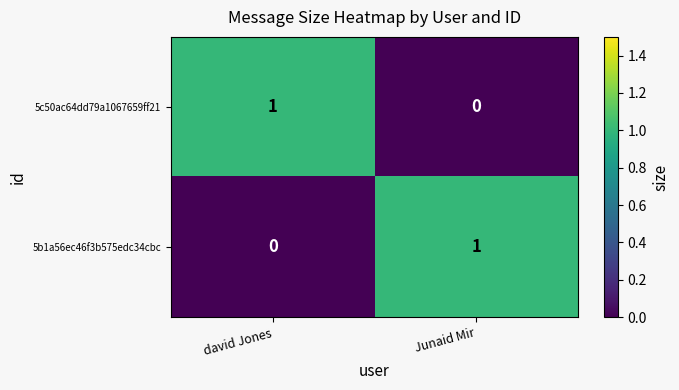

Is the value of 5c50ac64dd79a1067659ff21 at david Jones greater than the value of 5b1a56ec46f3b575edc34cbc at david Jones?

Yes